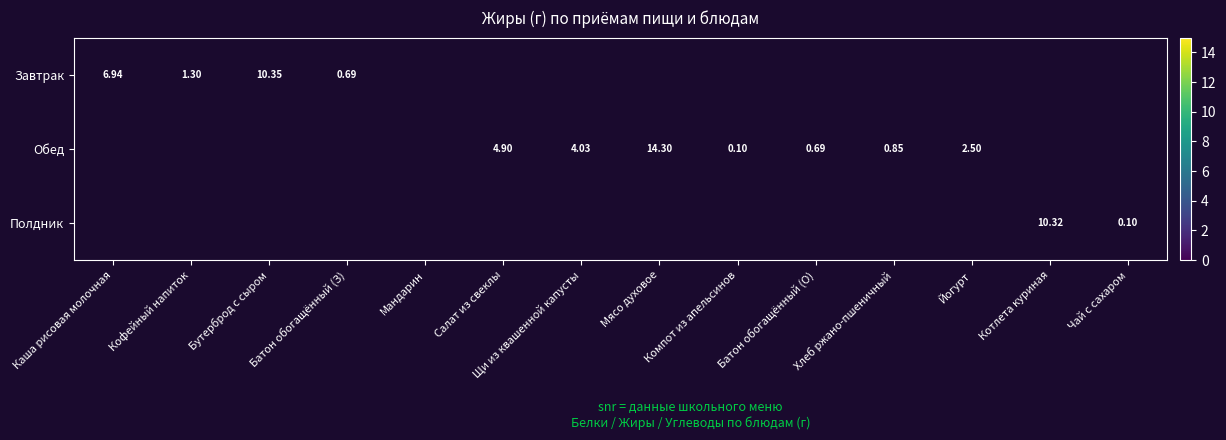

How many data points in Обед are above 0?

7